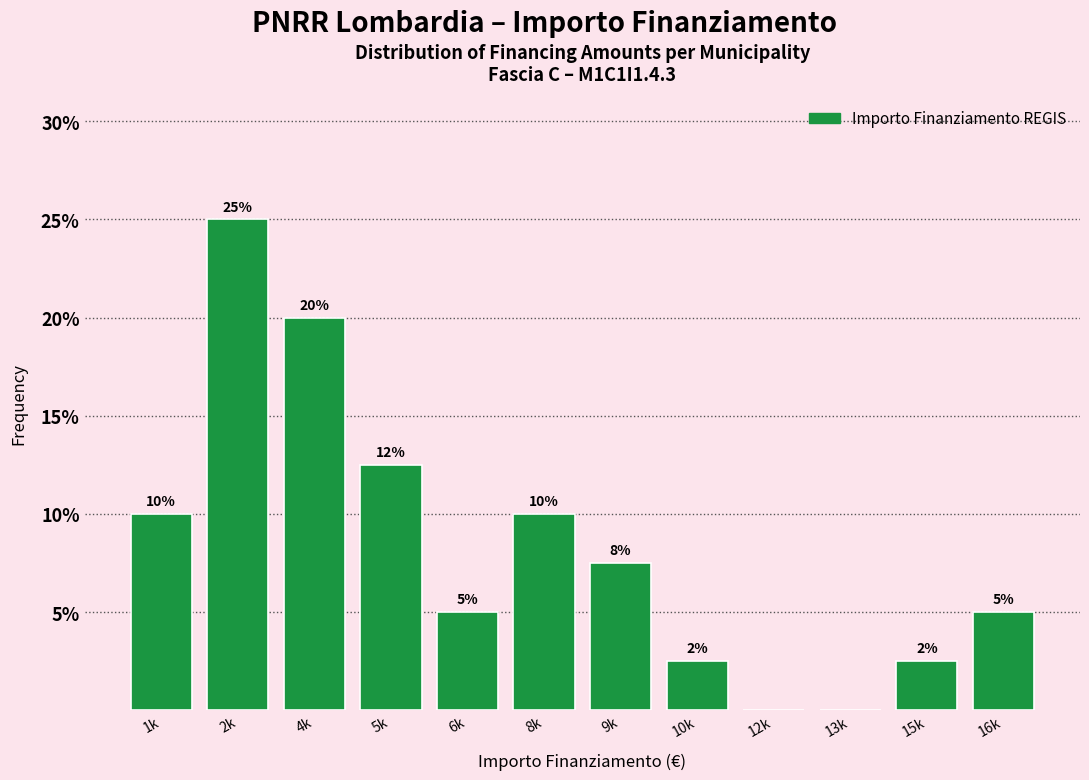

Which has a higher value, 9k or 13k?

9k